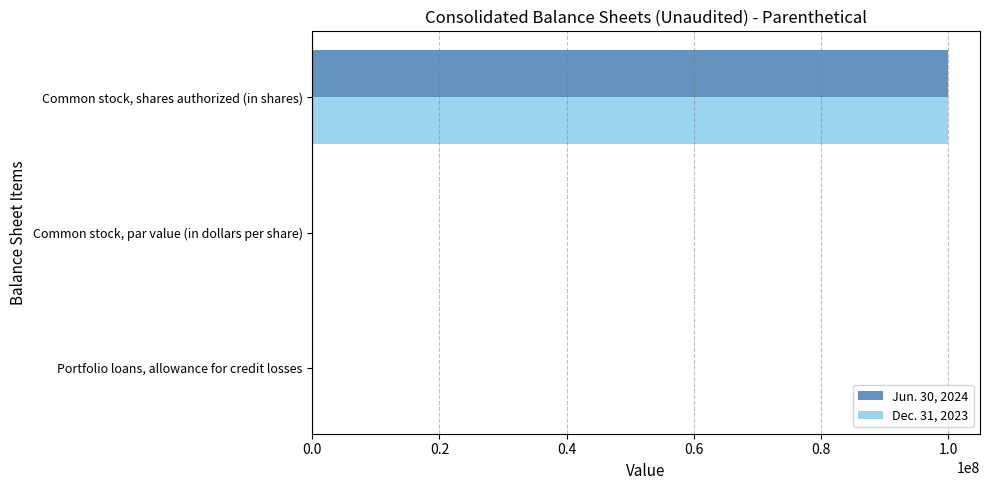

What is the sum of all Jun. 30, 2024 values?

100085226.0